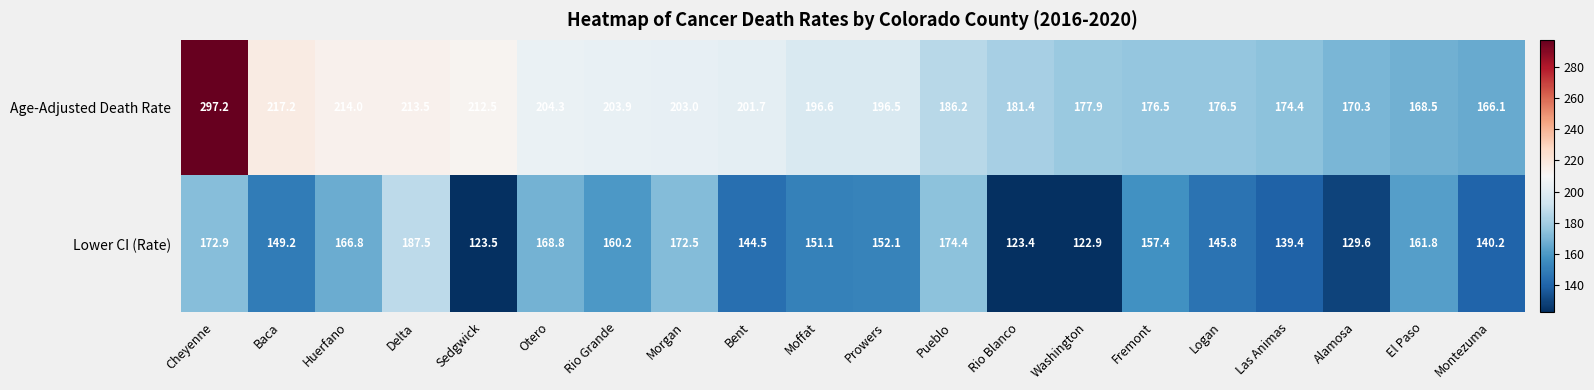

What is the difference between the Age-Adjusted Death Rate values at Sedgwick and Washington?

34.6